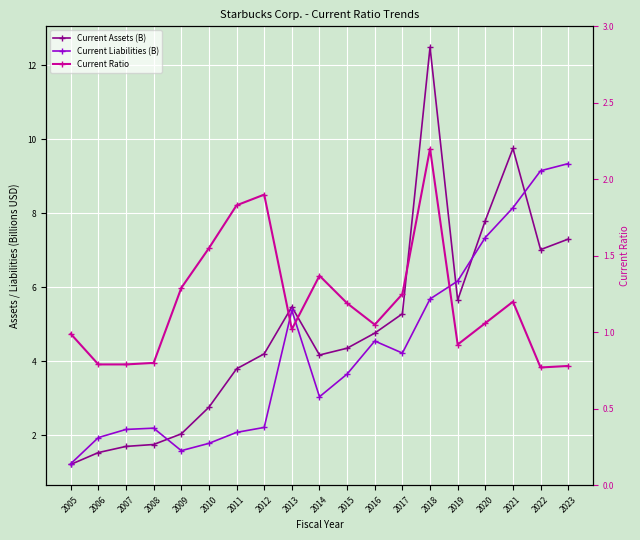

Rank the series by their average value, from highest to lowest.

Current Assets (B), Current Liabilities (B), Current Ratio